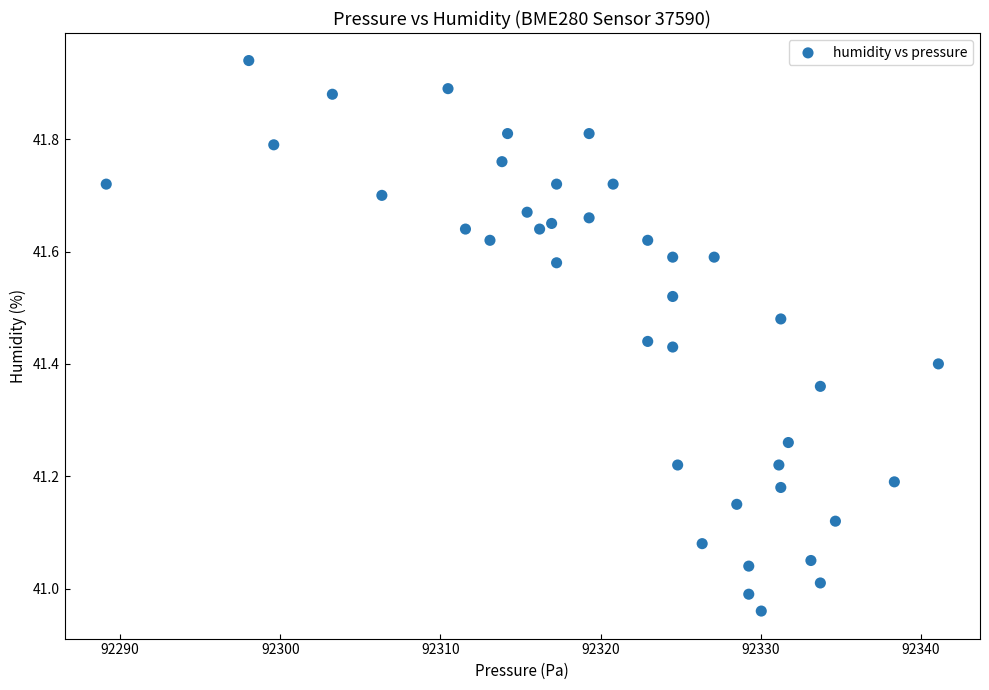

What is the range of Y values (max minus min)?

1.0